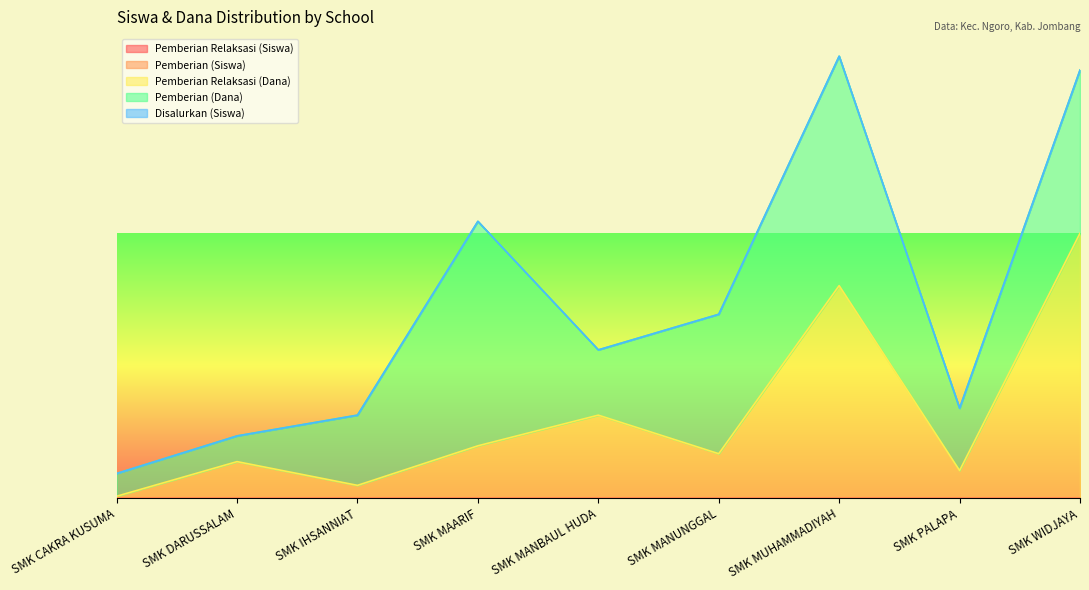

What is the spread (max minus min) of values at SMK MANBAUL HUDA?

94.0